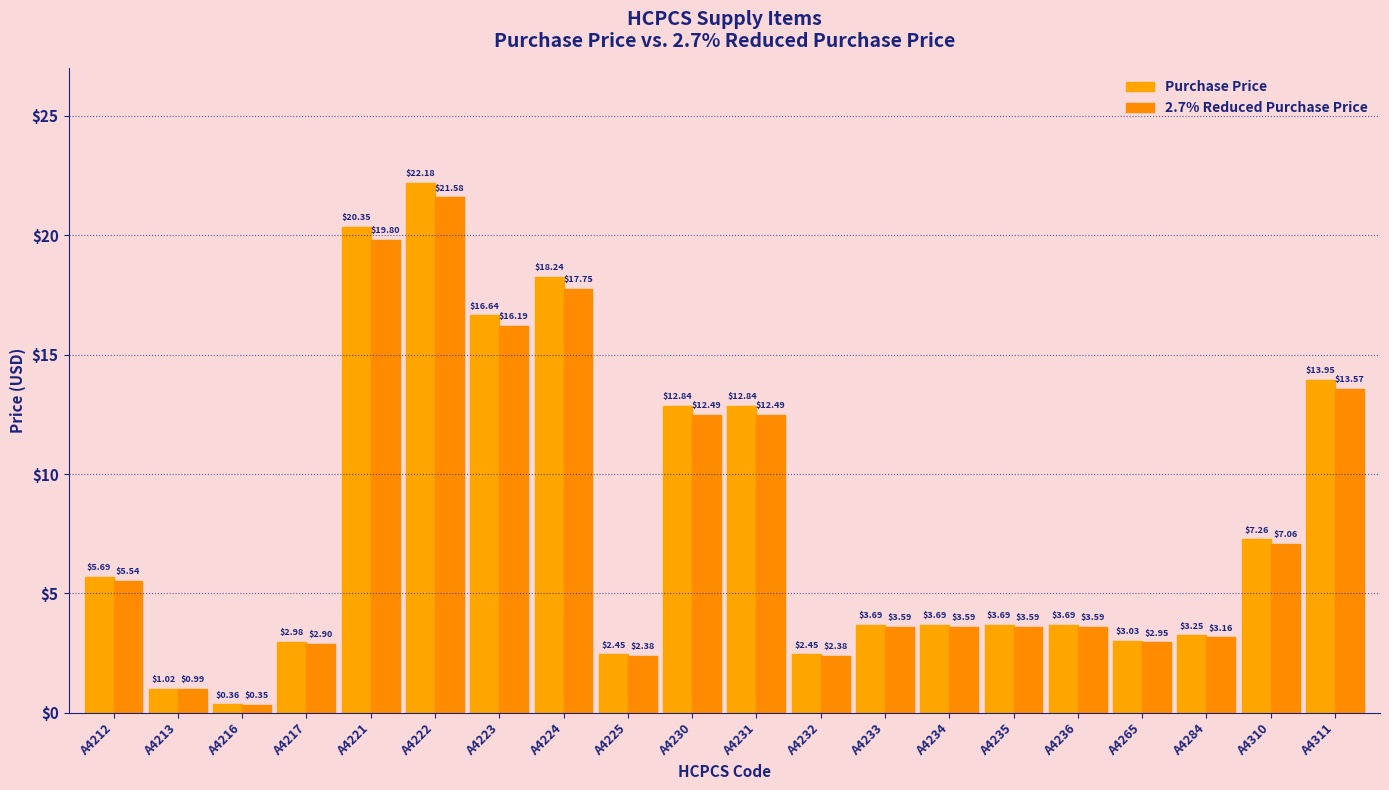

At A4212, list the series in order from smallest to largest.

2.7% Reduced Purchase Price, Purchase Price